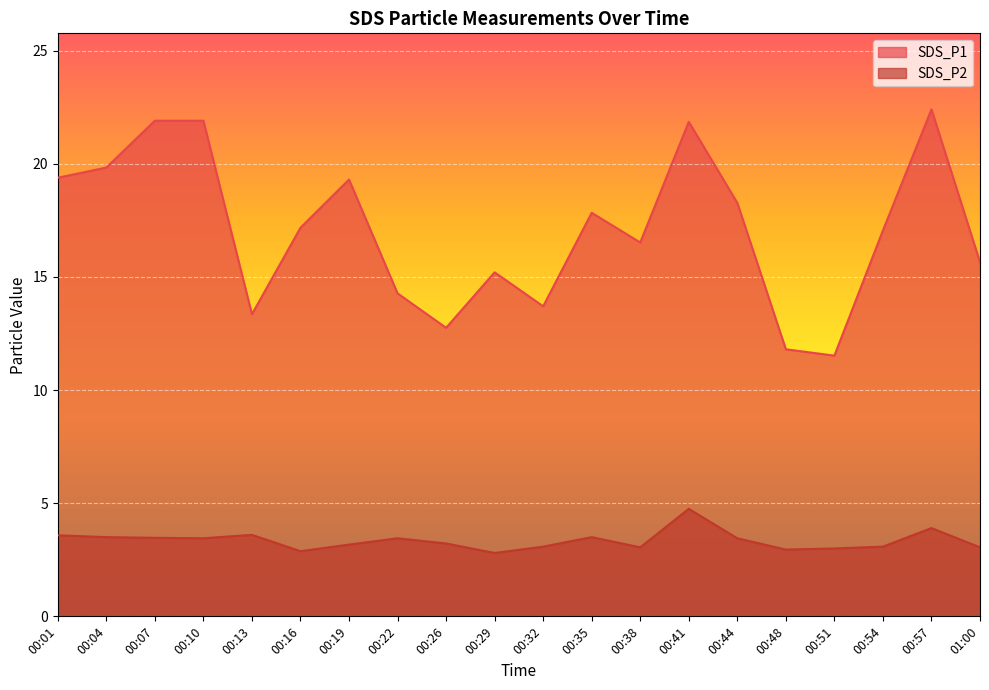

What is the lowest value of the SDS_P2 series?

2.8